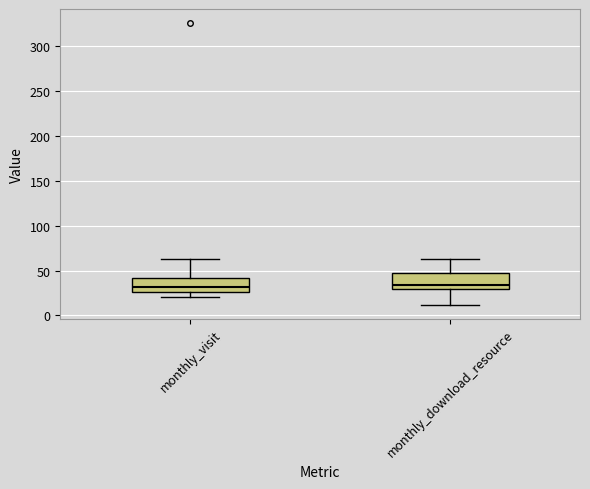

Reading left to right, transcribe this box plot: for each box, give where its median line is, the range the box spans, and where its two whiskers end, as read against the y-axis. The values are not printed on the chart, so give them approximately, as read against the axis.

monthly_visit: median 30, box 25 to 40, whiskers 20 to 65
monthly_download_resource: median 35, box 30 to 45, whiskers 10 to 65